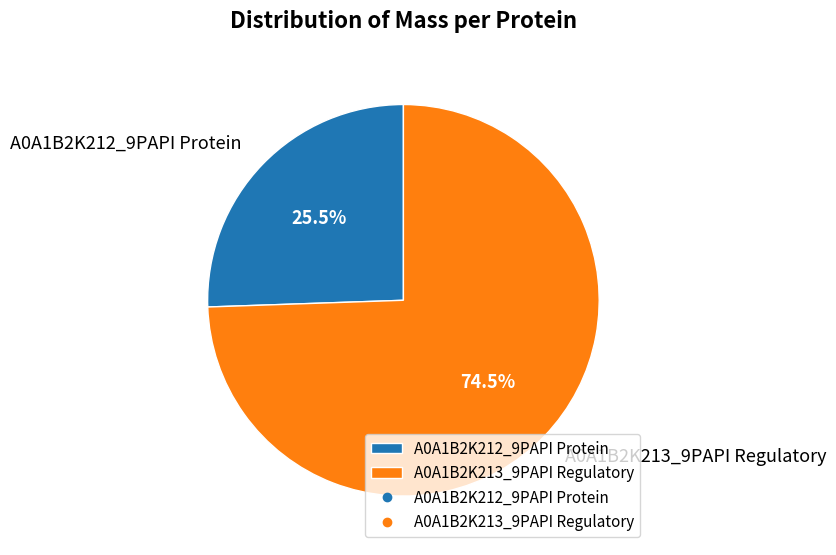

Count the number of slices in the pie.

2